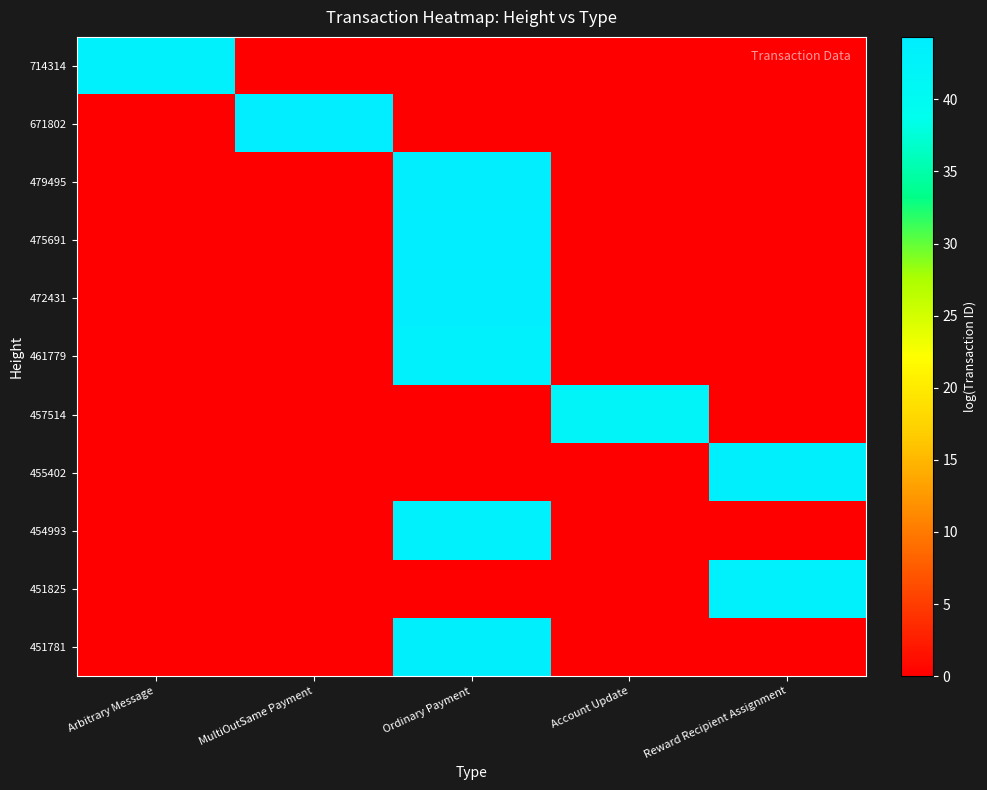

At which category does the chart reach its peak across all series?

MultiOutSame Payment